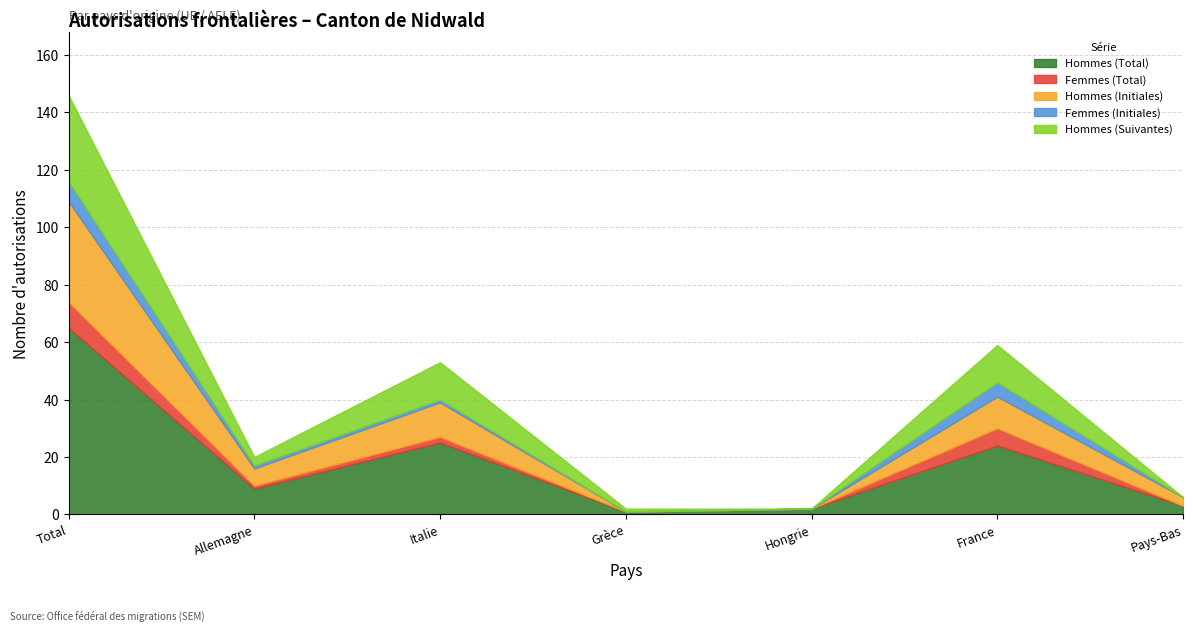

Rank the series at Pays-Bas from lowest to highest value.

Femmes (Total), Femmes (Initiales), Hommes (Suivantes), Hommes (Total), Hommes (Initiales)